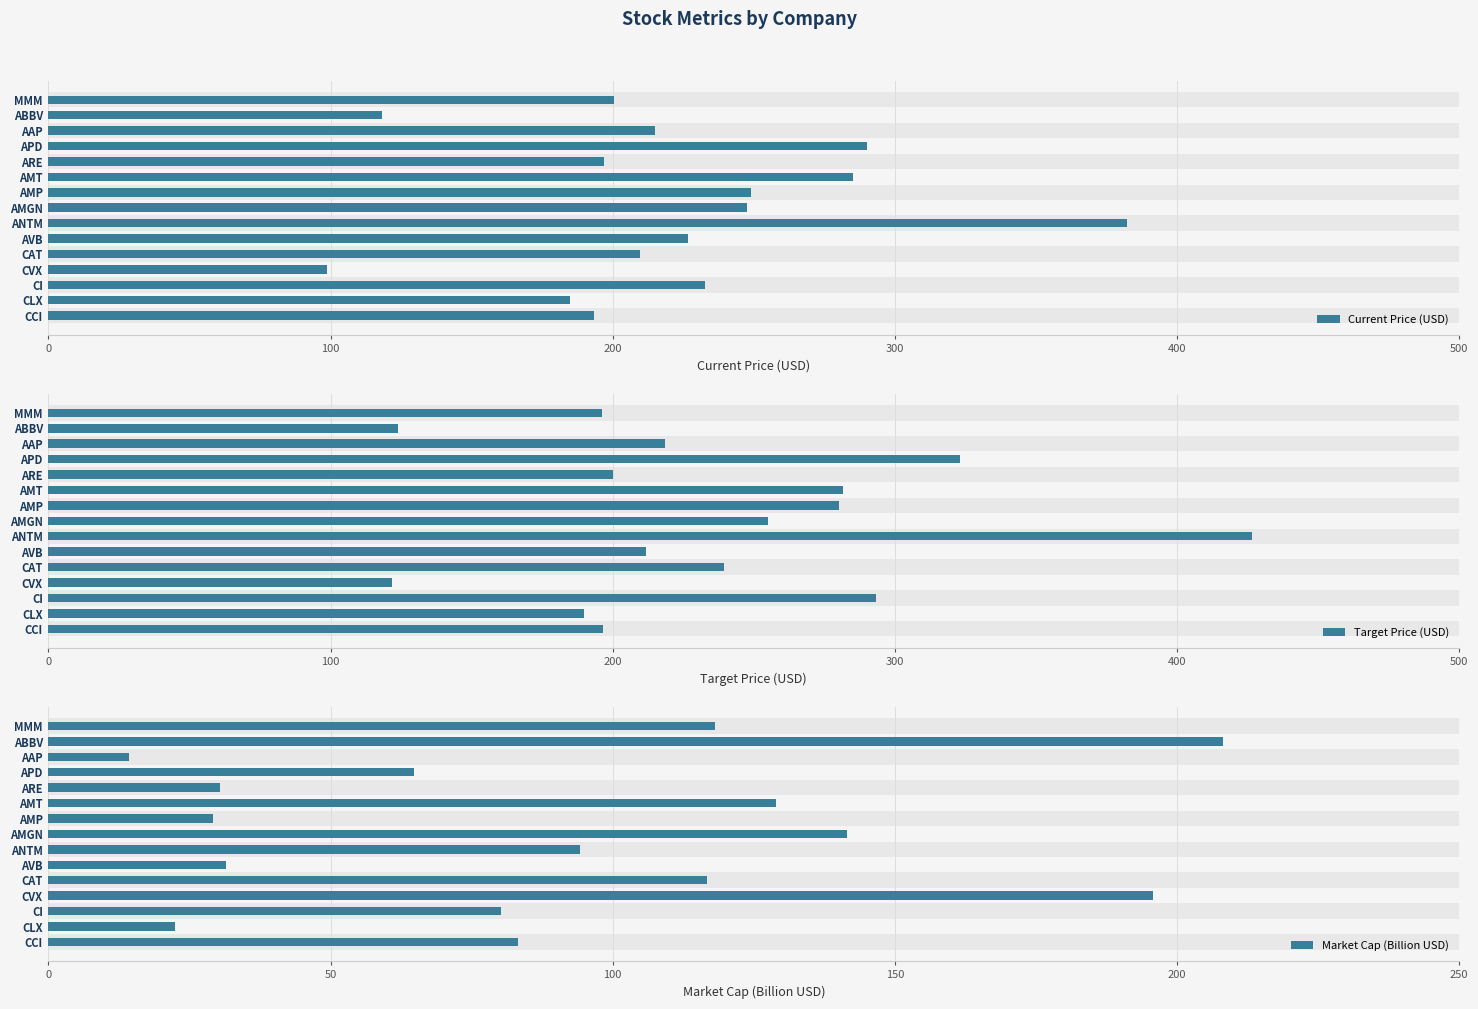

What is the maximum value shown in the chart?

426.6